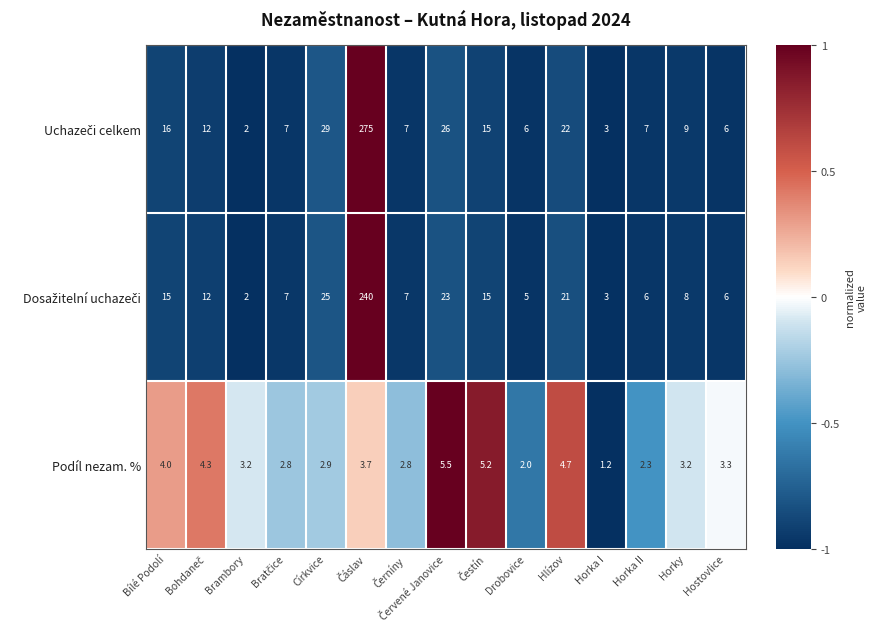

What is the greatest value displayed?

275.0